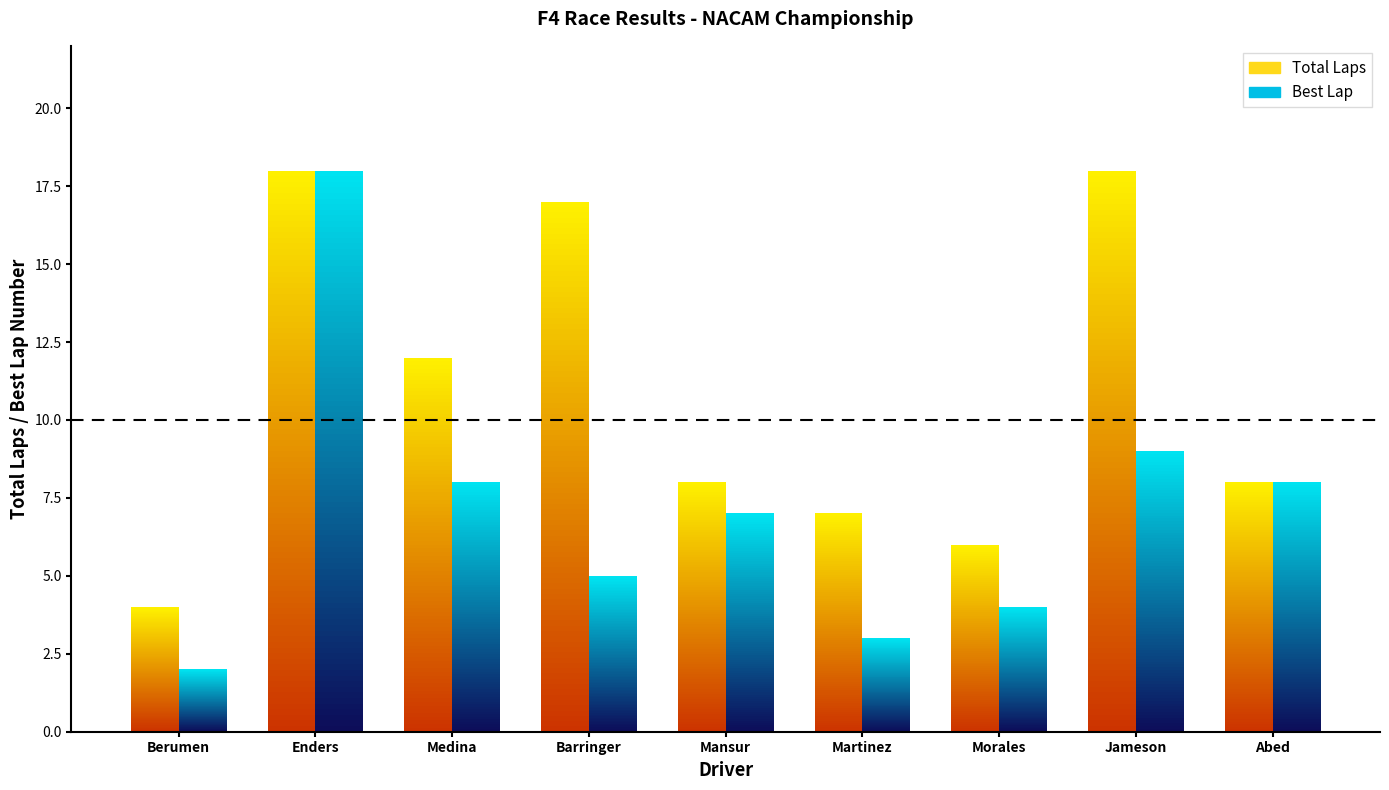

Reading left to right, extract all data points from this chart.

Total Laps: Alex Berumen=4	Korey Enders=18	Lucas Medina=12	Davis Barringer=17	Chara Mansur=8	Jose Andres Martinez=7	David Morales=6	Maxwell Jameson=18	Emil Abed=8
Best Lap: Alex Berumen=2	Korey Enders=18	Lucas Medina=8	Davis Barringer=5	Chara Mansur=7	Jose Andres Martinez=3	David Morales=4	Maxwell Jameson=9	Emil Abed=8